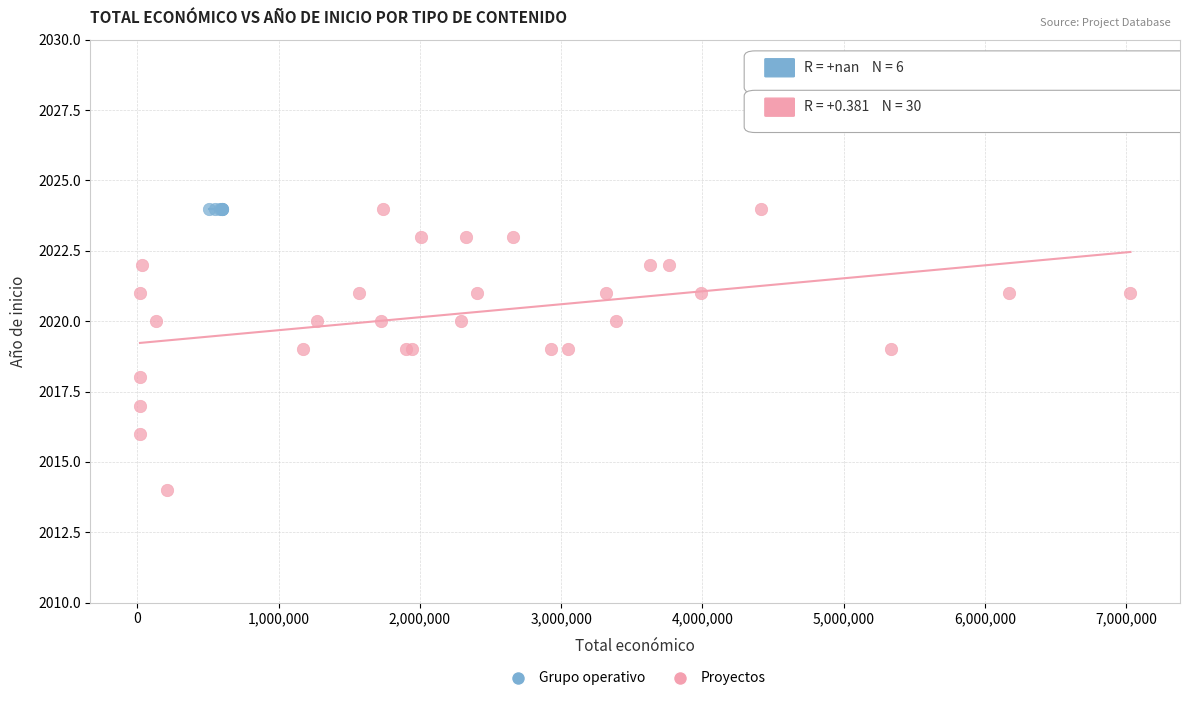

Which series contains the lowest Y value?

Proyectos